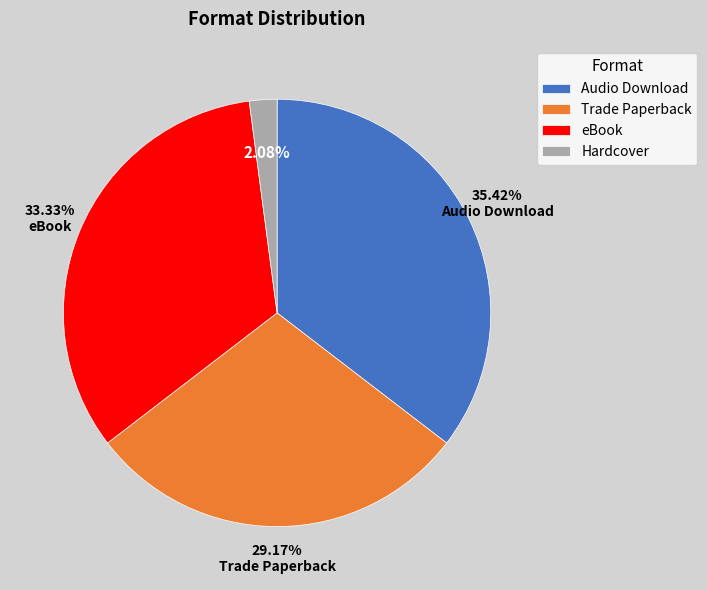

Which category has the smallest portion of the pie?

Hardcover